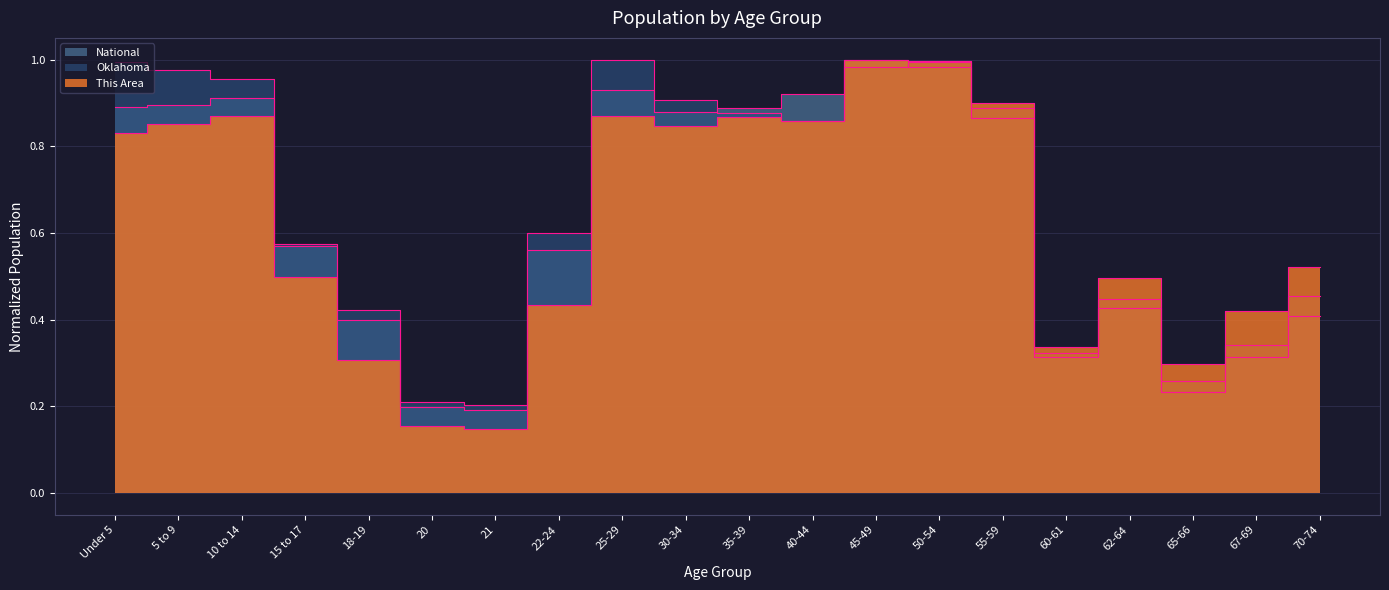

Reading left to right, list all the values displayed in this chart.

This Area: 0.8	0.9	0.9	0.5	0.3	0.2	0.1	0.4	0.9	0.8	0.9	0.9	1.0	1.0	0.9	0.3	0.5	0.3	0.4	0.5
Oklahoma: 1.0	1.0	1.0	0.6	0.4	0.2	0.2	0.6	1.0	0.9	0.9	0.9	1.0	1.0	0.9	0.3	0.4	0.3	0.3	0.5
National: 0.9	0.9	0.9	0.6	0.4	0.2	0.2	0.6	0.9	0.9	0.9	0.9	1.0	1.0	0.9	0.3	0.4	0.2	0.3	0.4